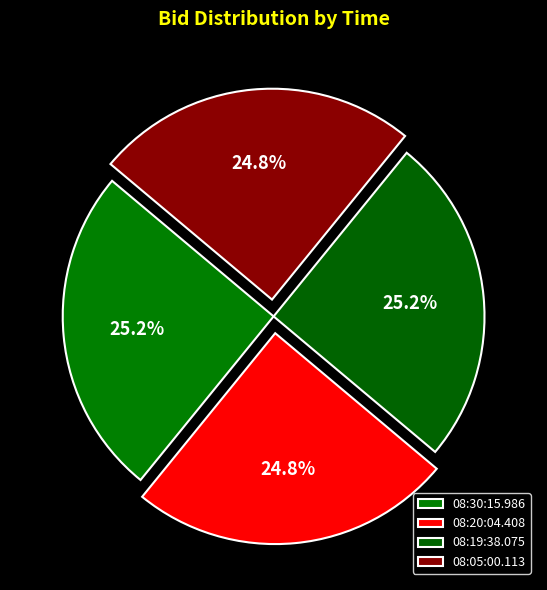

How many slices are in this pie chart?

4